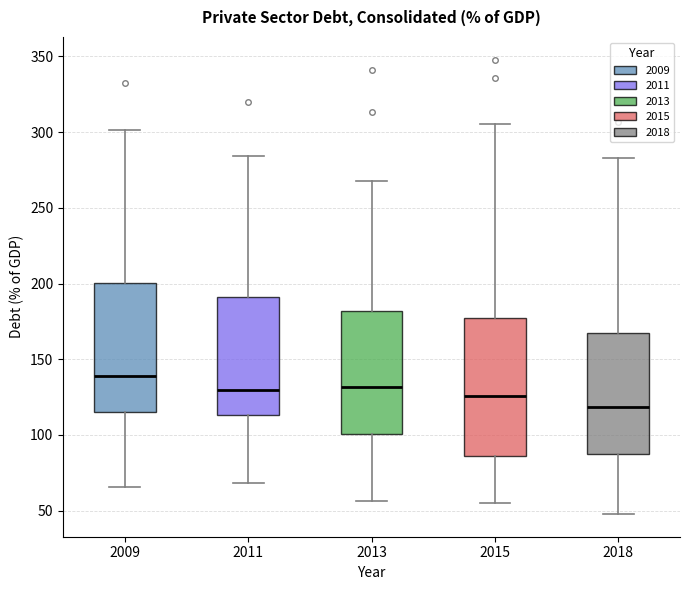

Reading left to right, read every box against the y-axis: the position of its median line, the range the box covers, and the ends of its whiskers. The values are not printed on the chart, so give them approximately, as read against the axis.

2009: median 140, box 115 to 200, whiskers 65 to 300
2011: median 130, box 115 to 190, whiskers 70 to 285
2013: median 130, box 100 to 180, whiskers 55 to 270
2015: median 125, box 85 to 175, whiskers 55 to 305
2018: median 120, box 85 to 165, whiskers 50 to 285